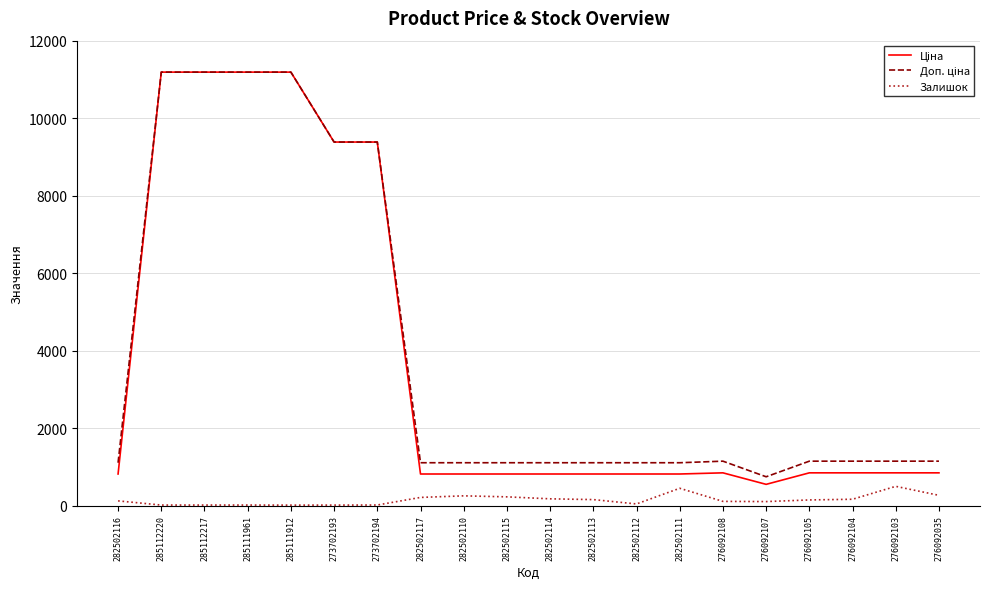

What is the maximum value shown in the chart?

11188.2